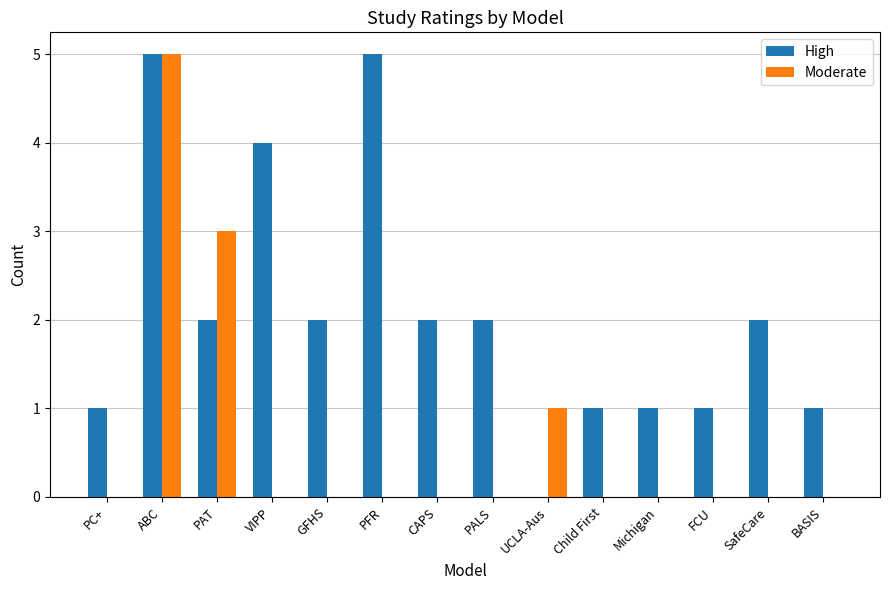

Which series has the largest total across all categories?

High